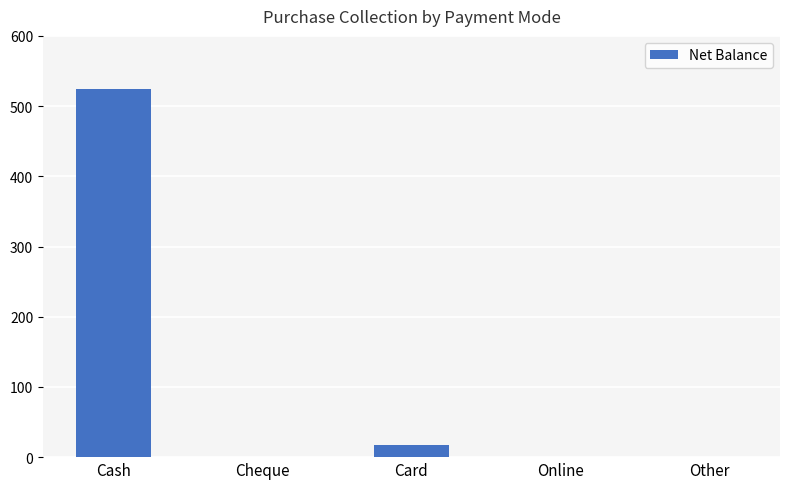

At which category does the chart reach its peak across all series?

Cash